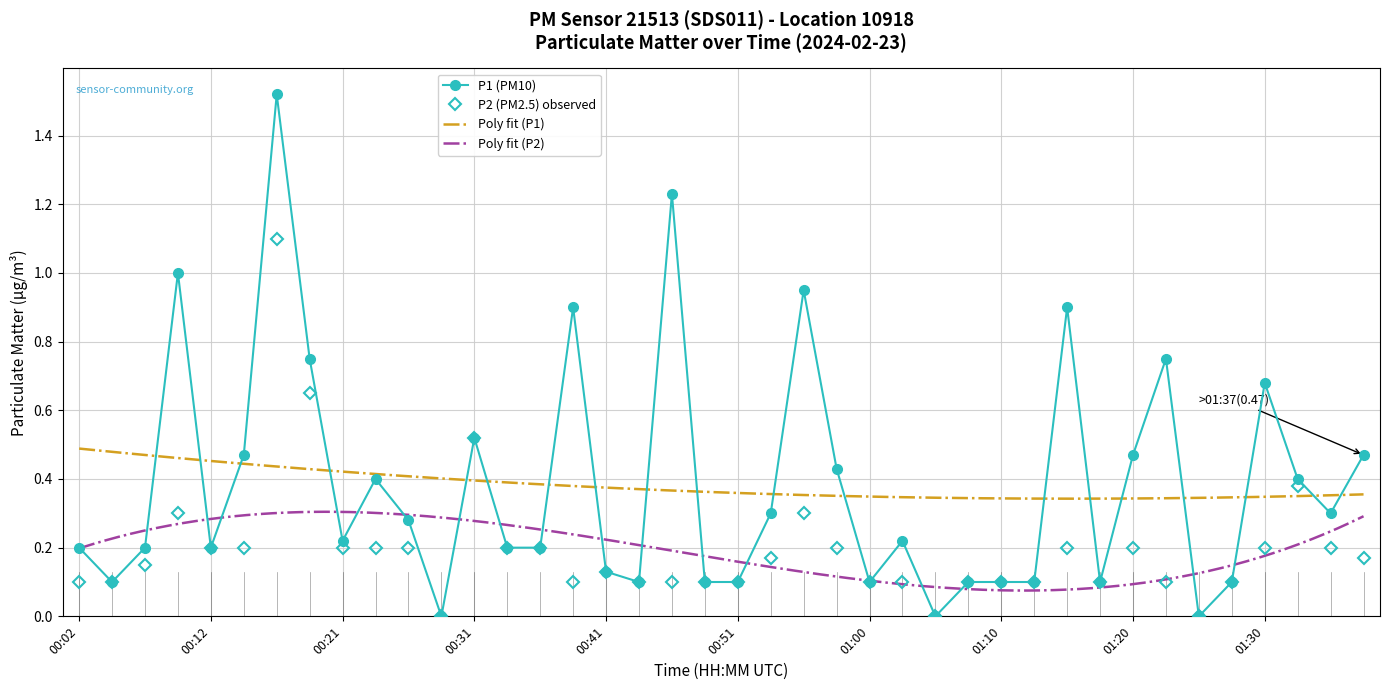

What is the difference between the maximum and second lowest values in the P2 series?

1.1